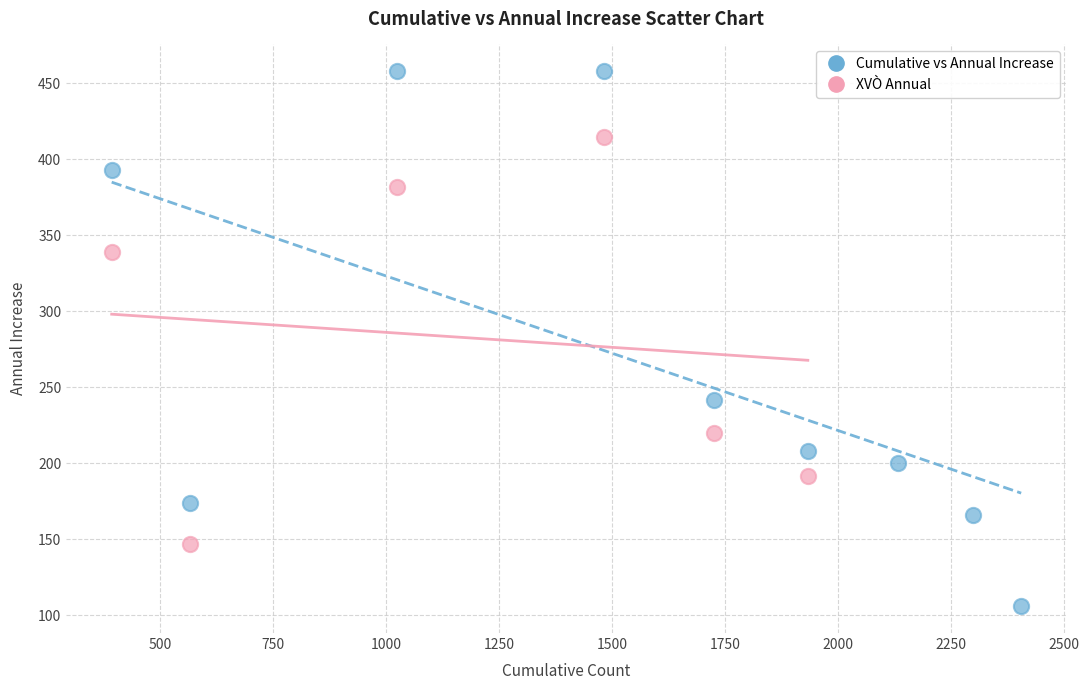

Which series reaches the minimum Y coordinate?

Cumulative vs Annual Increase